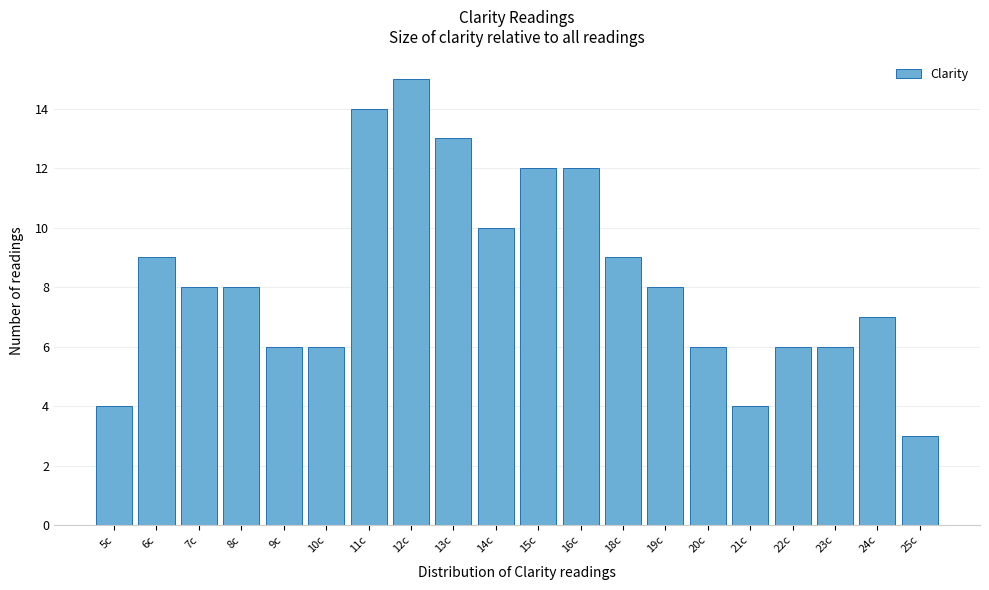

Reading right to left, list all the values displayed in this chart.

25c=3	24c=7	23c=6	22c=6	21c=4	20c=6	19c=8	18c=9	16c=12	15c=12	14c=10	13c=13	12c=15	11c=14	10c=6	9c=6	8c=8	7c=8	6c=9	5c=4